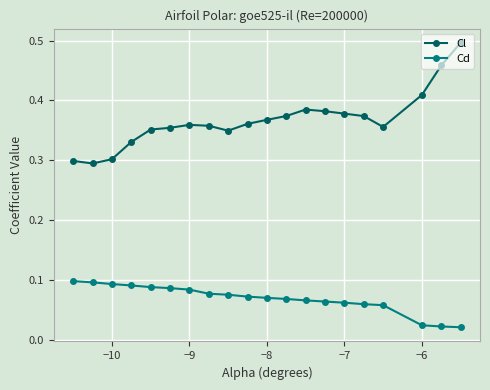

List the series in order of their overall mean, highest first.

Cl, Cd